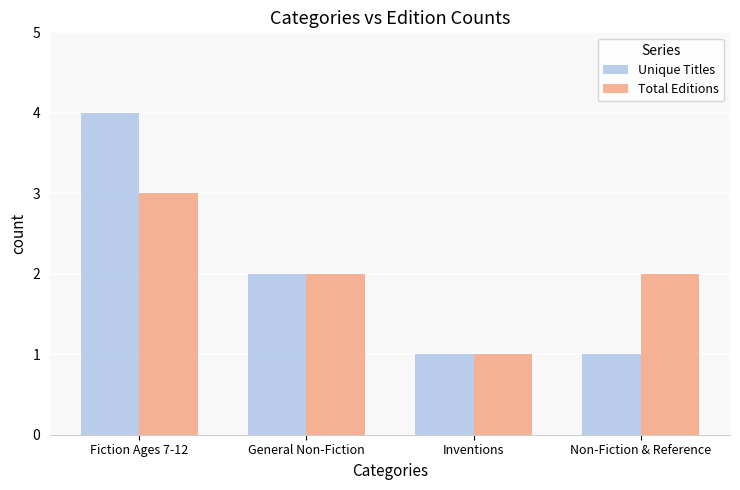

How many distinct data groups are displayed?

2